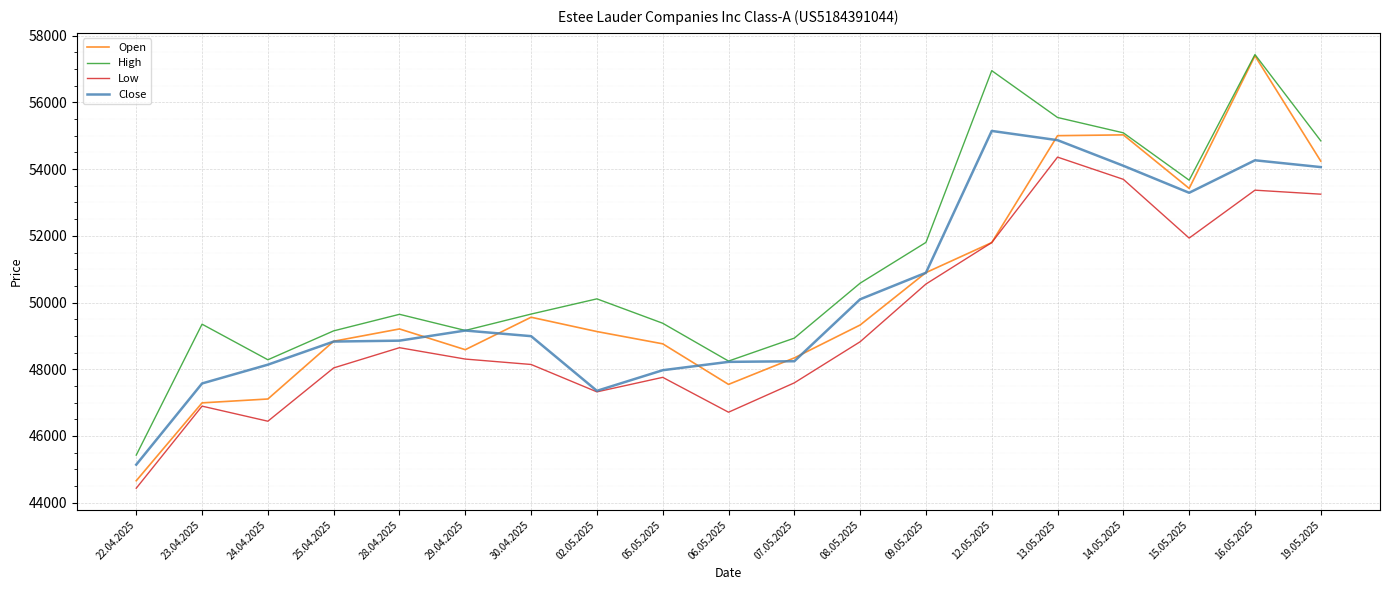

What is the highest value of the Close series?

55145